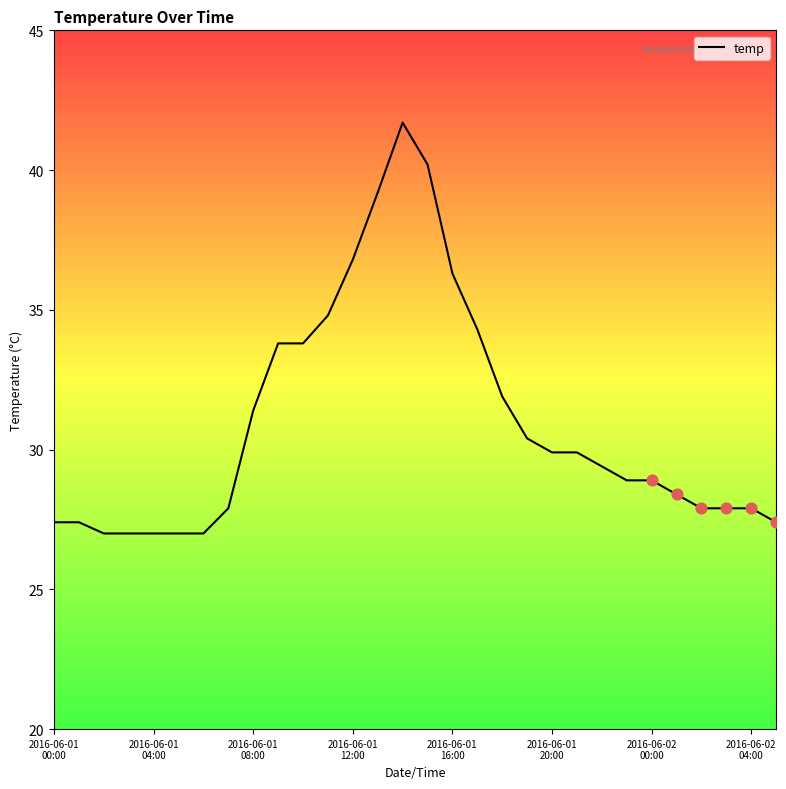

What is the smallest value displayed?

27.0